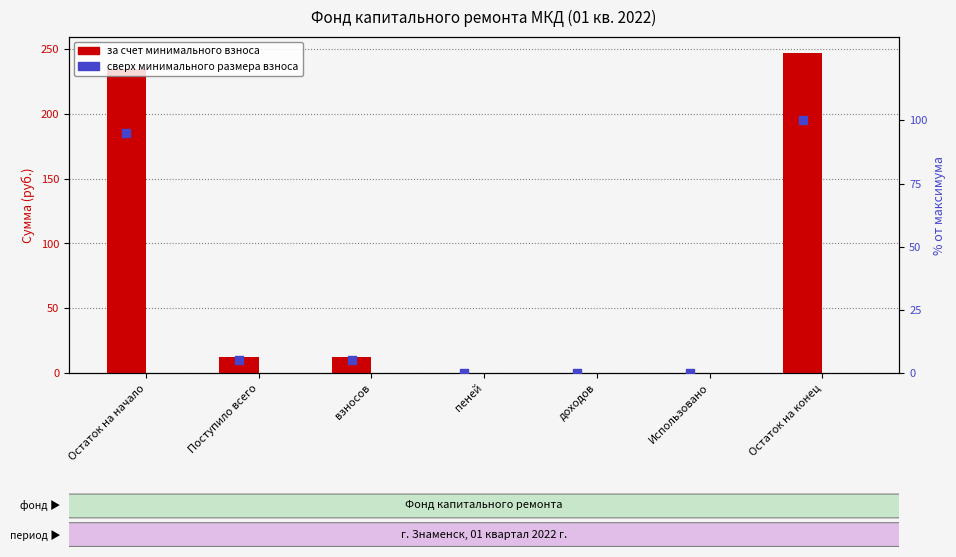

Which series has the widest spread of Y values?

за счет минимального взноса